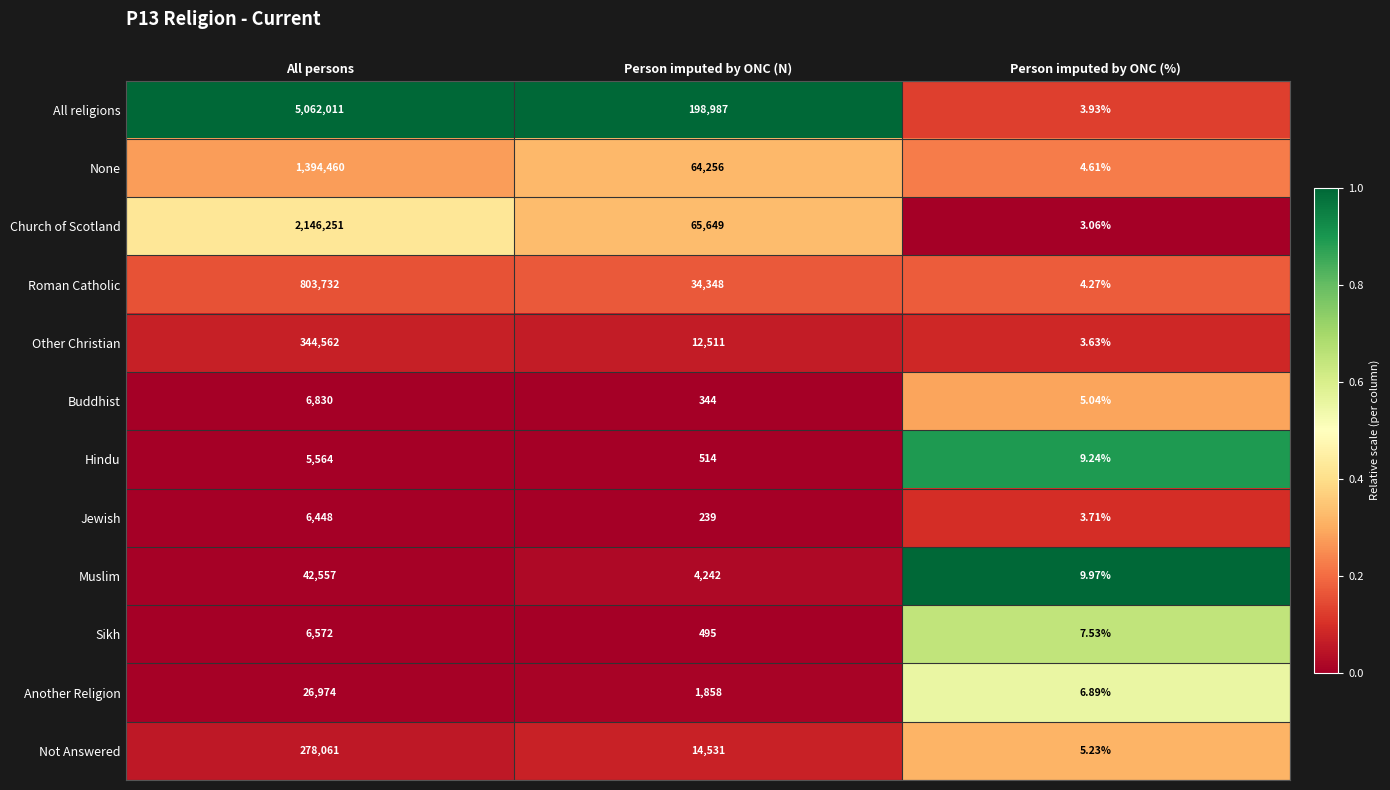

Which category has the lowest value across all series?

Person imputed by ONC (%)